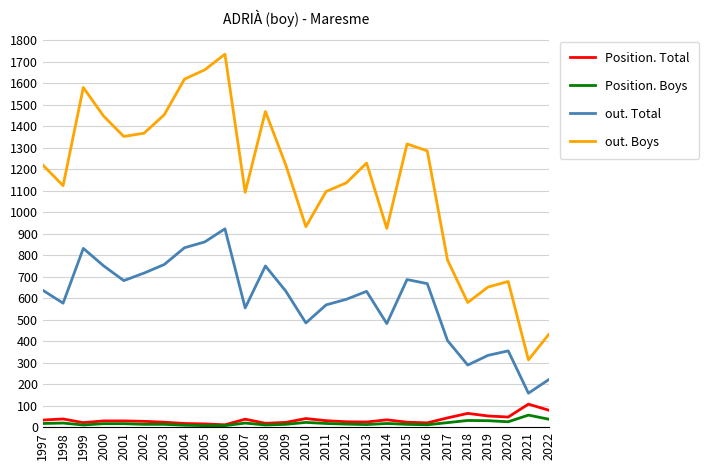

What is the difference between the maximum and minimum values in the out. Boys series?

1423